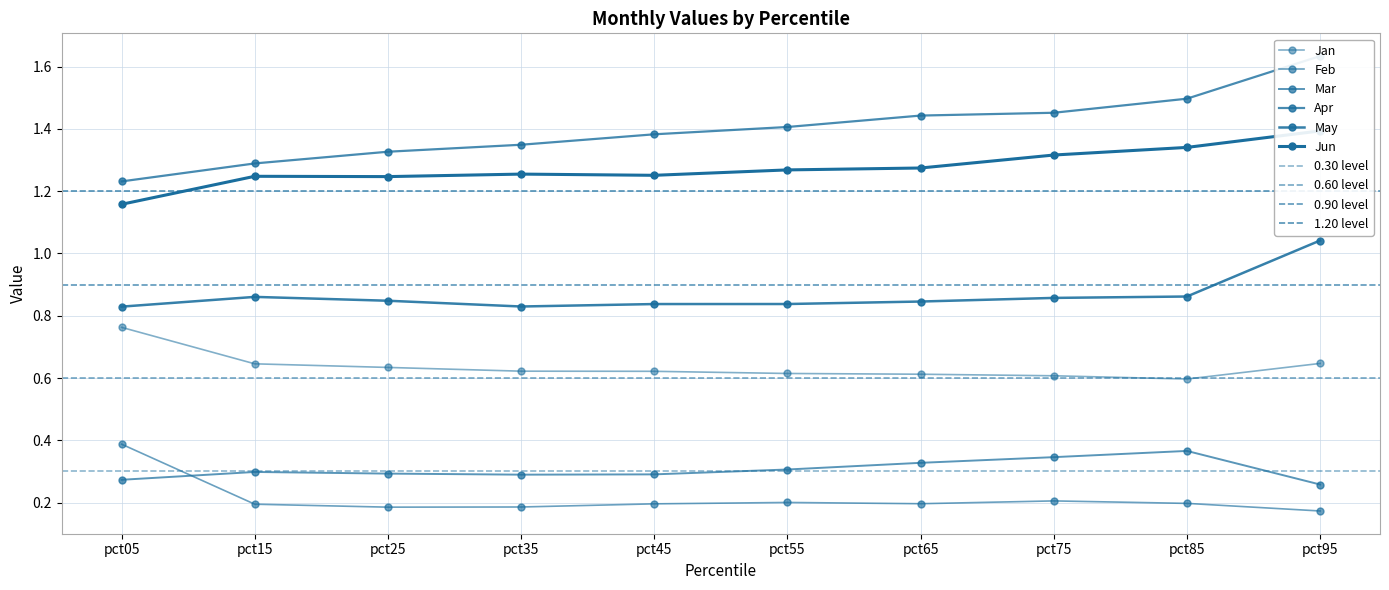

List the series in order of their peak value, highest first.

Apr, Jun, May, Jan, Feb, Mar